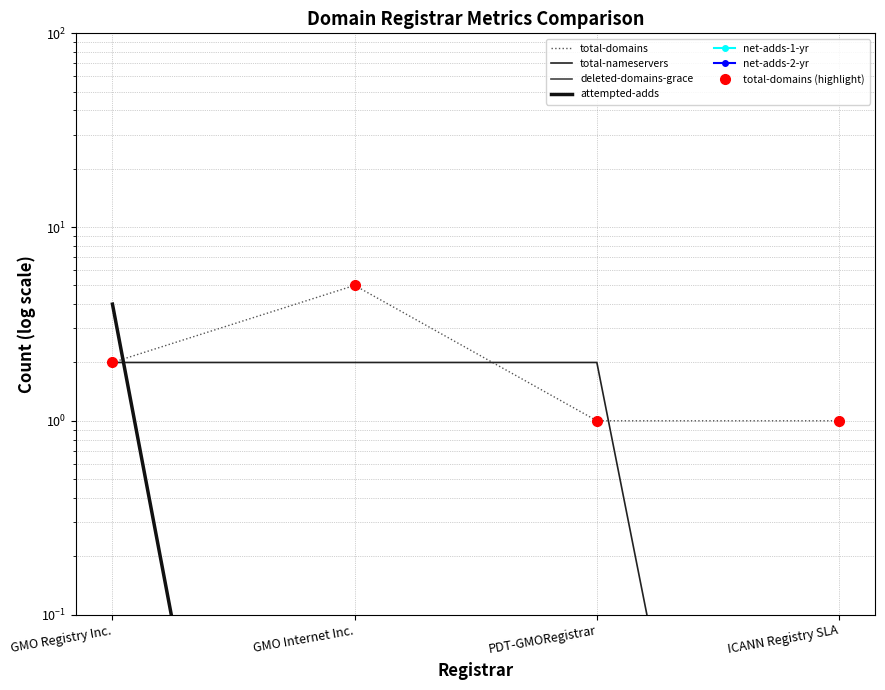

How many values in the total-domains series exceed 2?

1